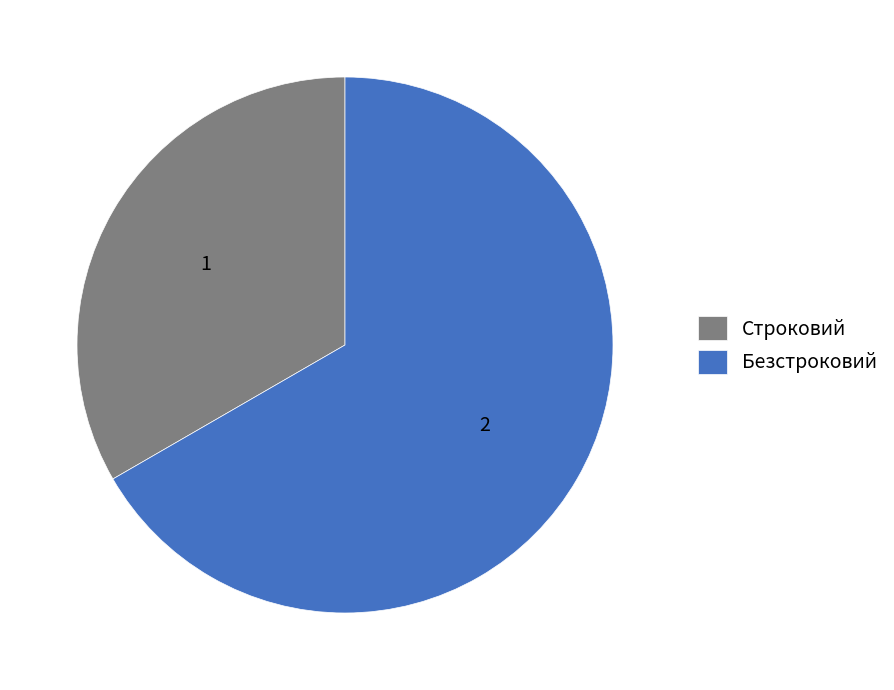

Is the sum of Строковий and Безстроковий greater than half?

Yes